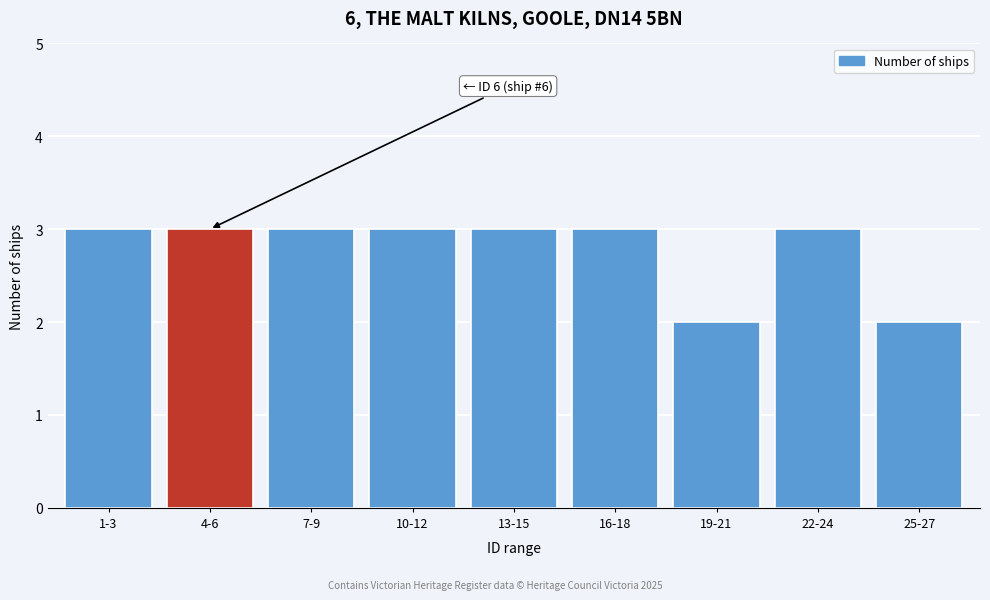

Reading left to right, transcribe all the data shown in this chart.

3	3	3	3	3	3	2	3	2